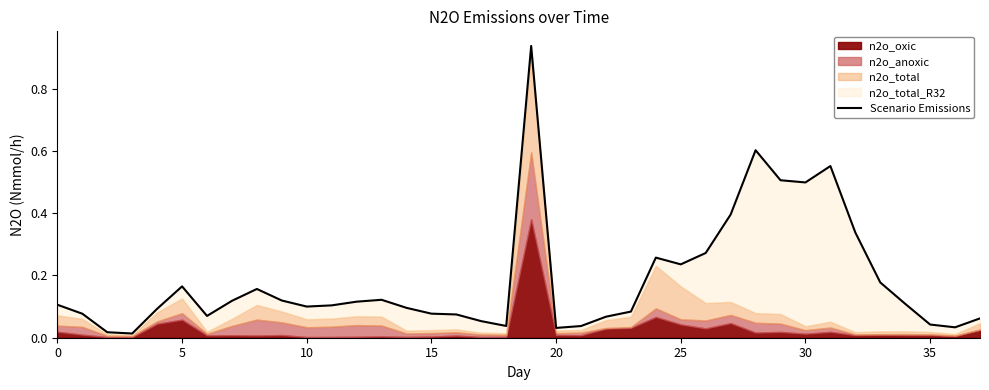

What is the difference between the maximum and minimum values?

0.9